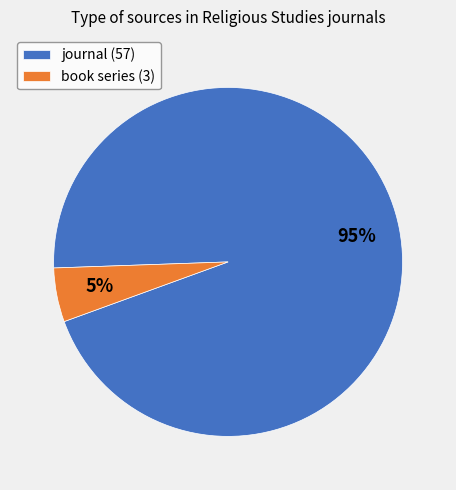

Is it true that journal is 95% of the pie?

True